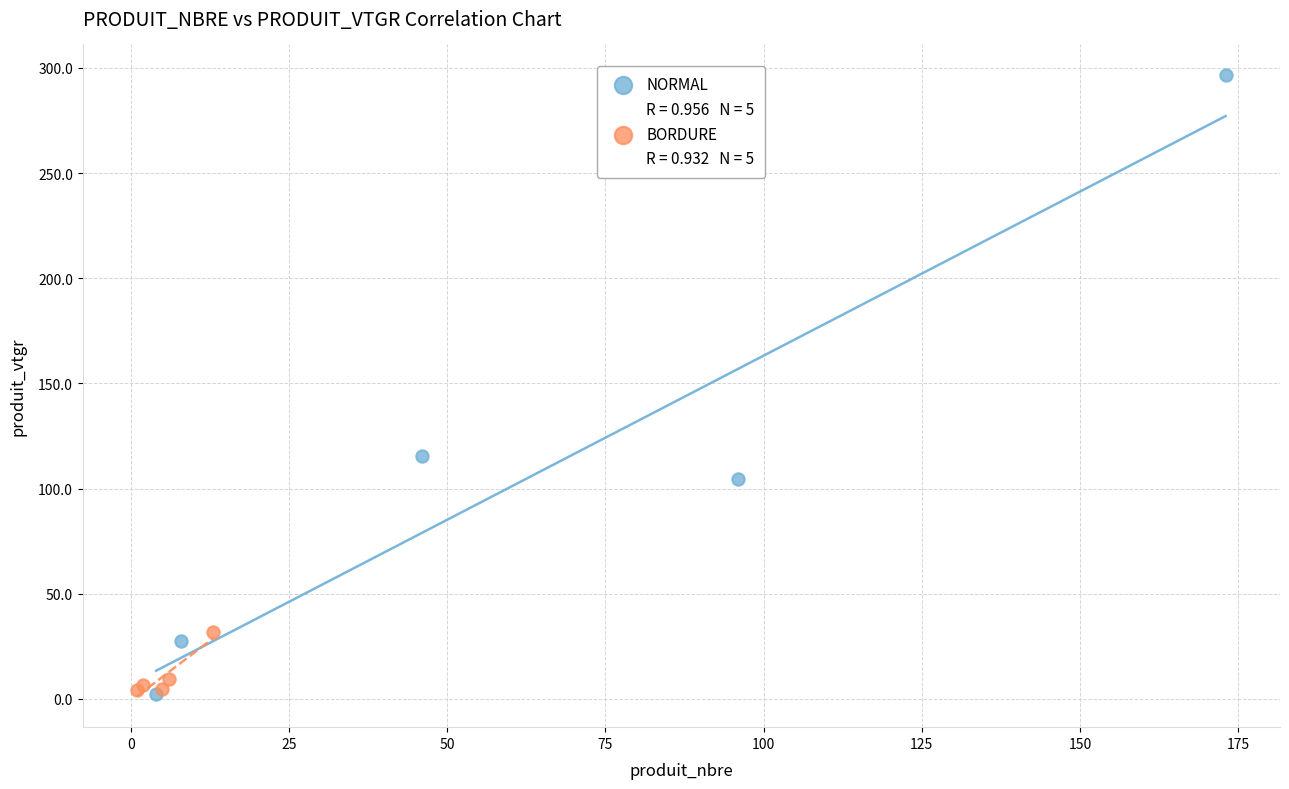

Which series reaches the maximum Y coordinate?

NORMAL